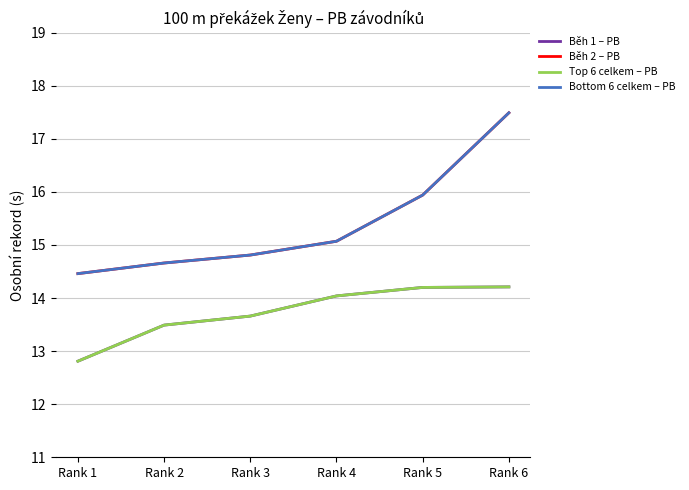

The value of Běh 1 – PB at Rank 3 is 13.7. True or false?

True